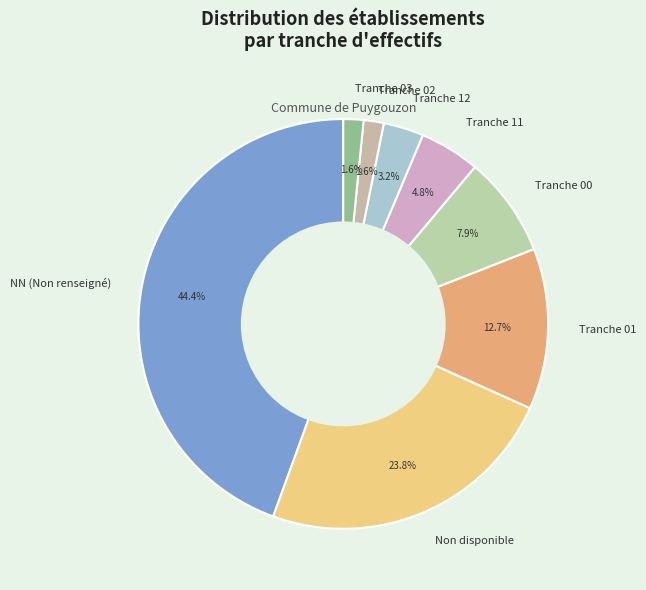

Between Tranche 00 and Tranche 01, which is larger?

Tranche 01